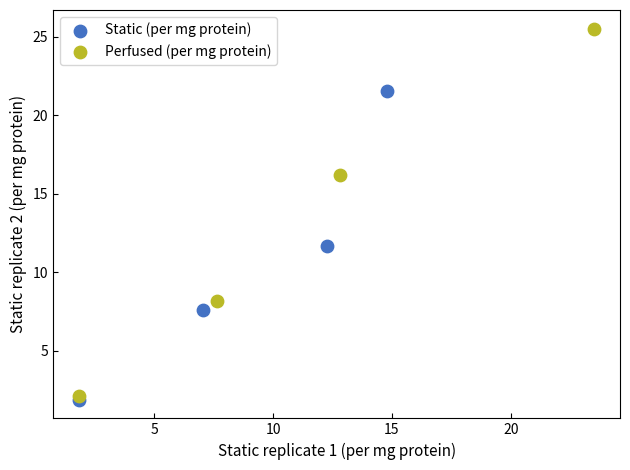

Which series contains the highest Y value?

Perfused (per mg protein)